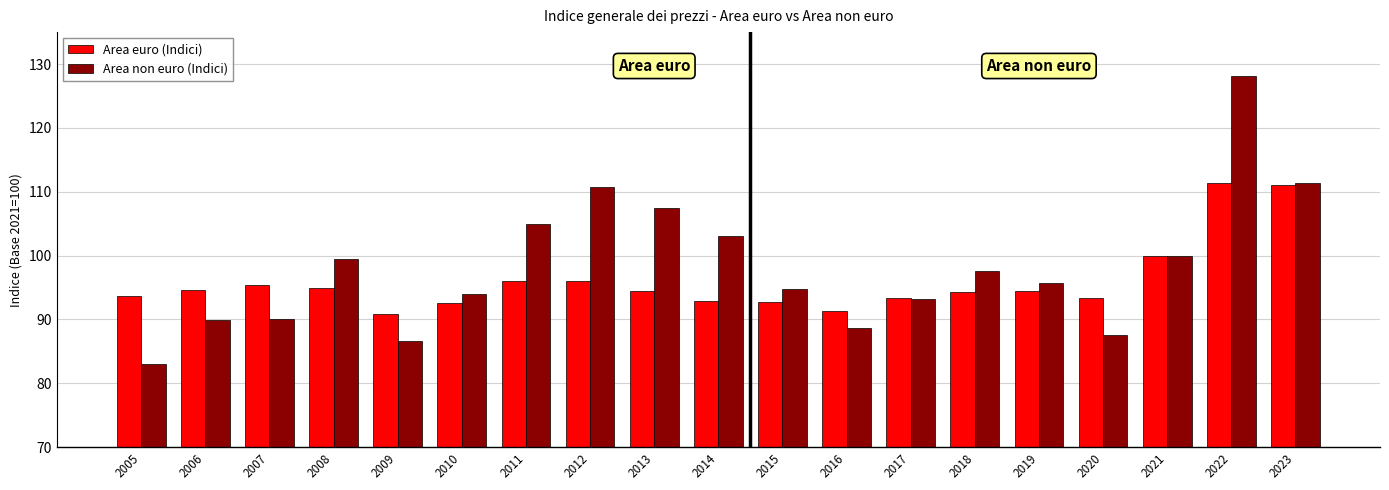

What is the value of the Area non euro (Indici) bar at the 13th from the left?

93.2